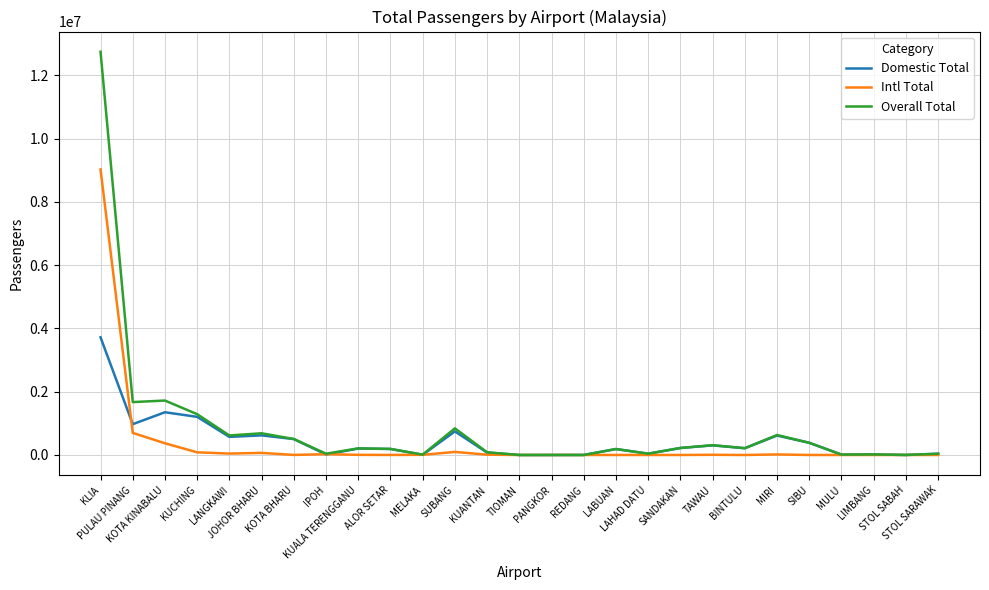

Read the Domestic Total value at LABUAN, to the nearest 100.

188000